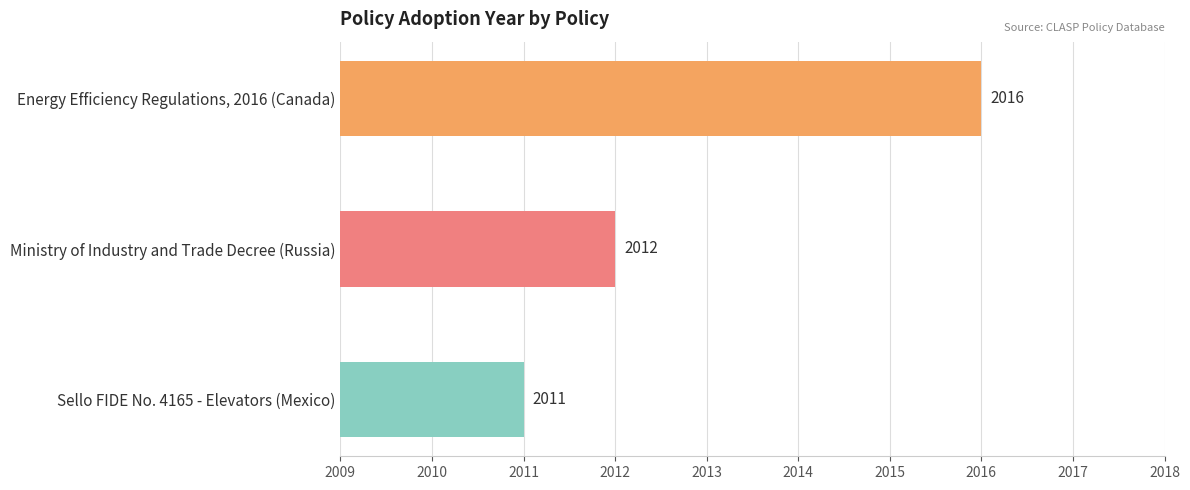

Is it true that the value at Sello FIDE No. 4165 - Elevators (Mexico) is 1110?

False